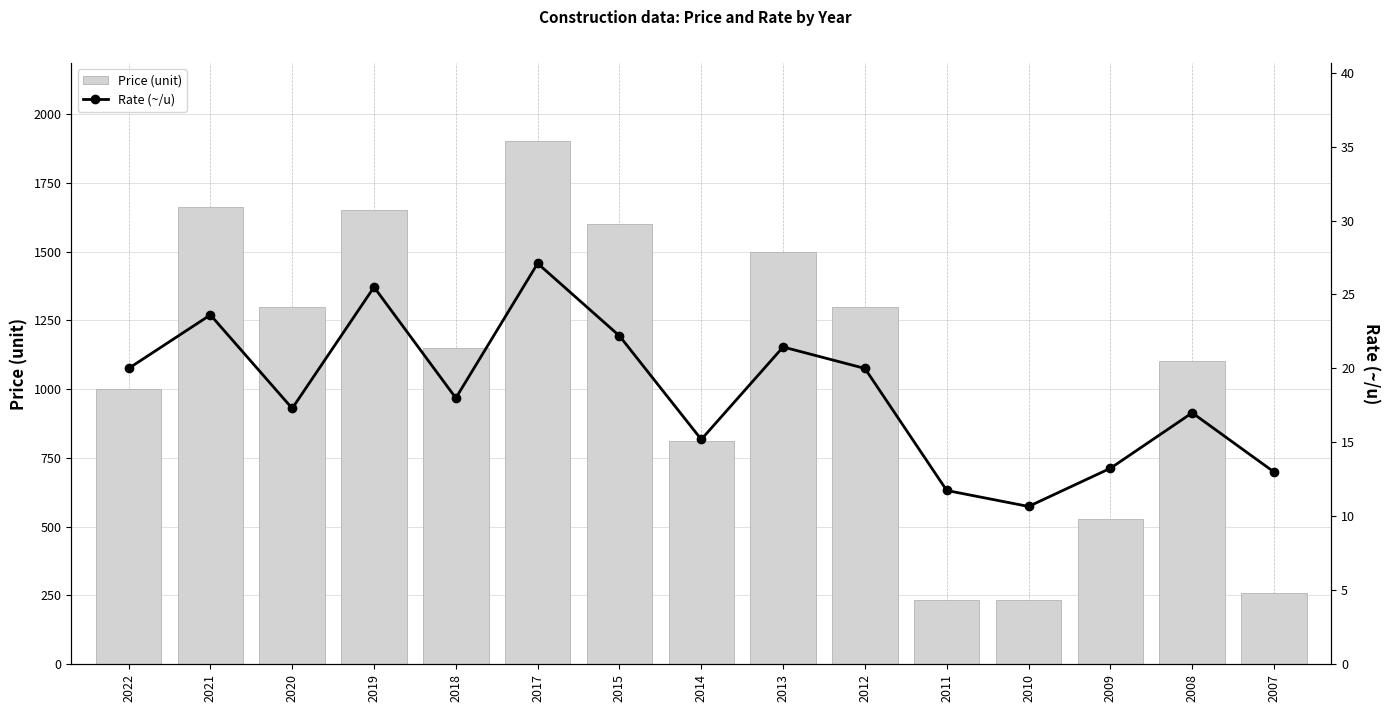

At which label does Rate (~/u) first exceed 18?

2022